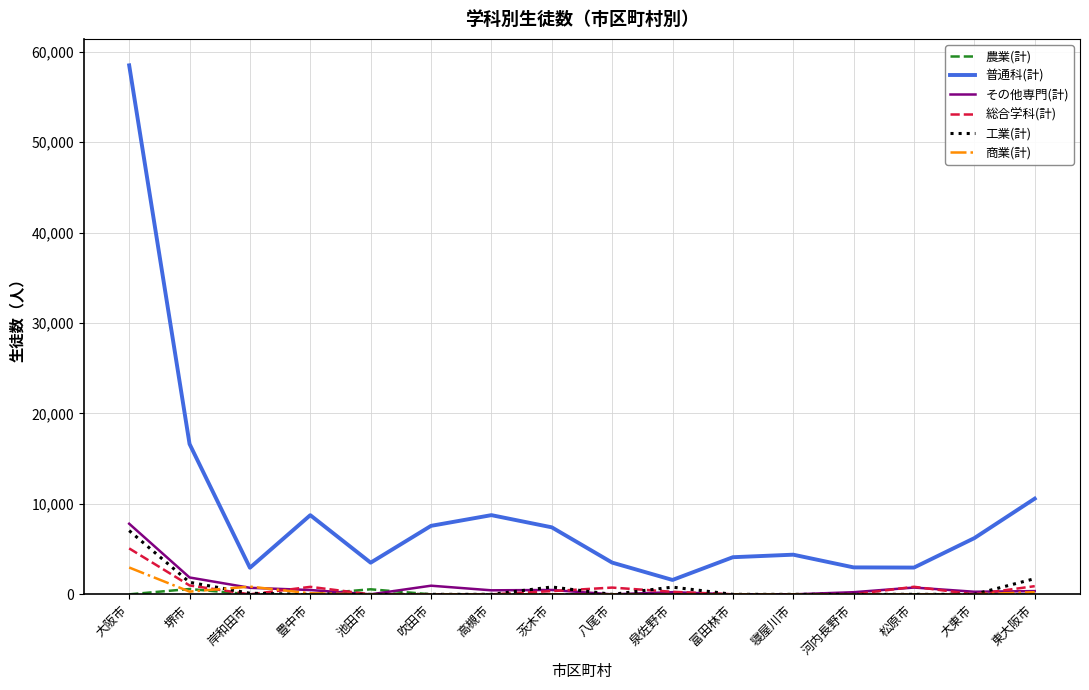

Is it true that その他専門(計) equals 358 at 東大阪市?

True